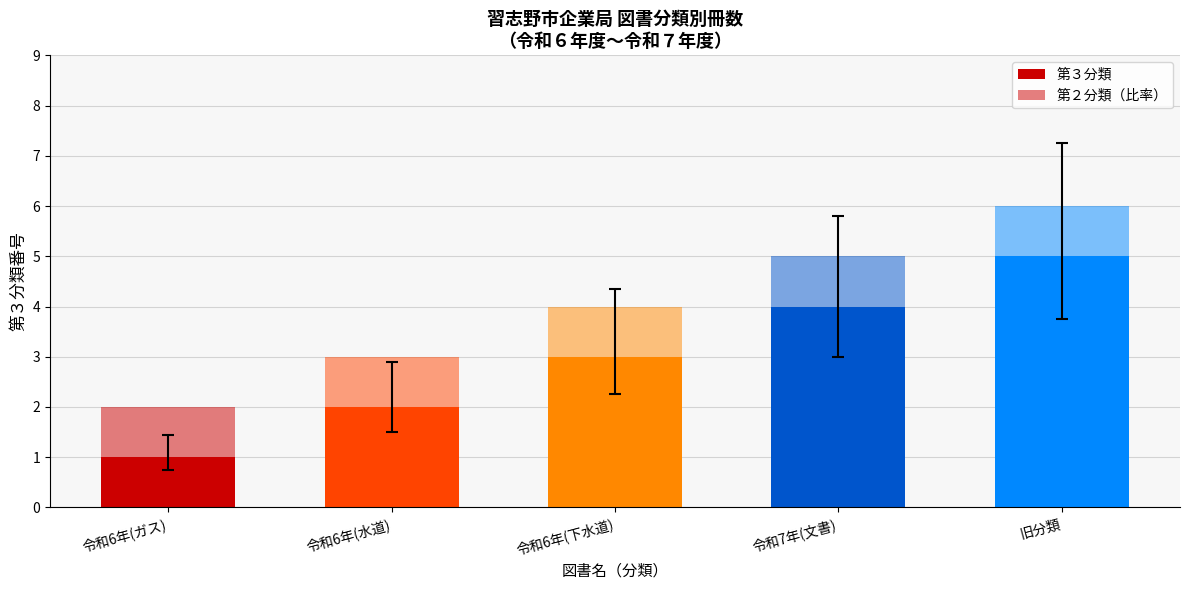

What is the total value across all series at 令和7年(文書)?

5